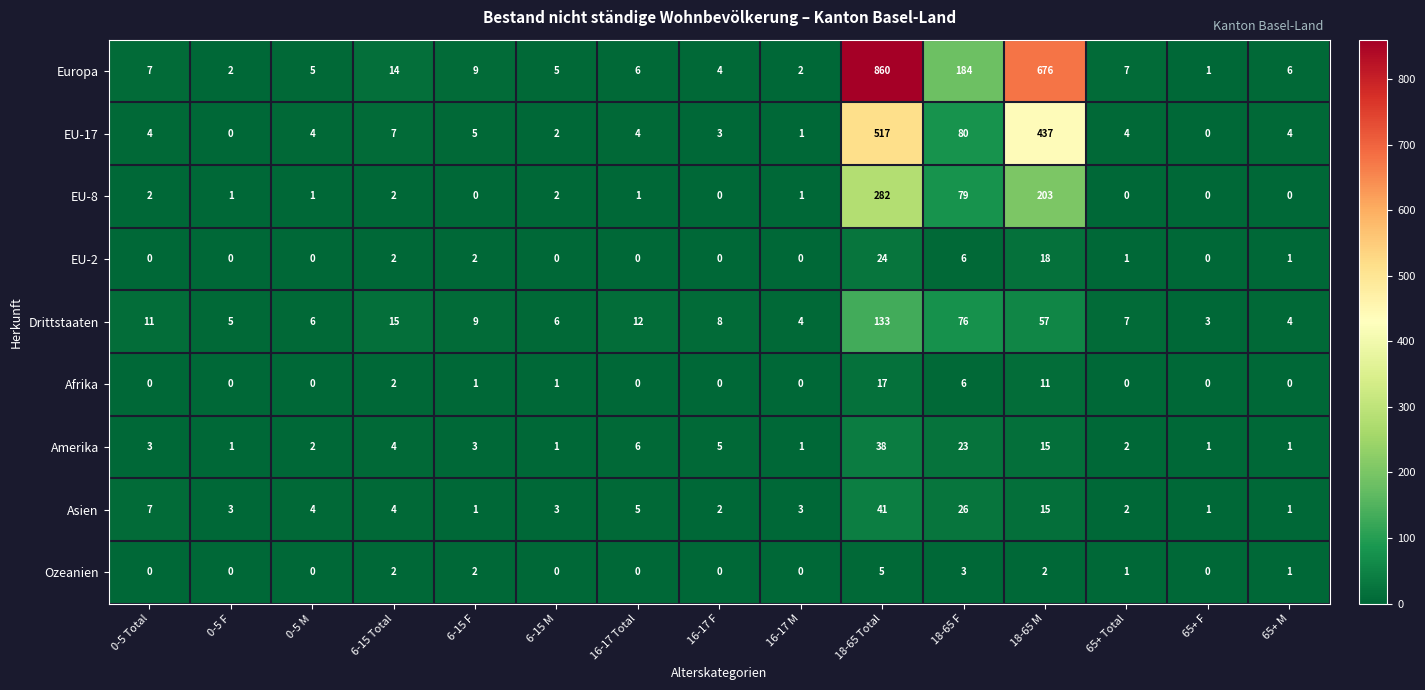

Is it true that Europa equals 9 at 16-17 Total?

False